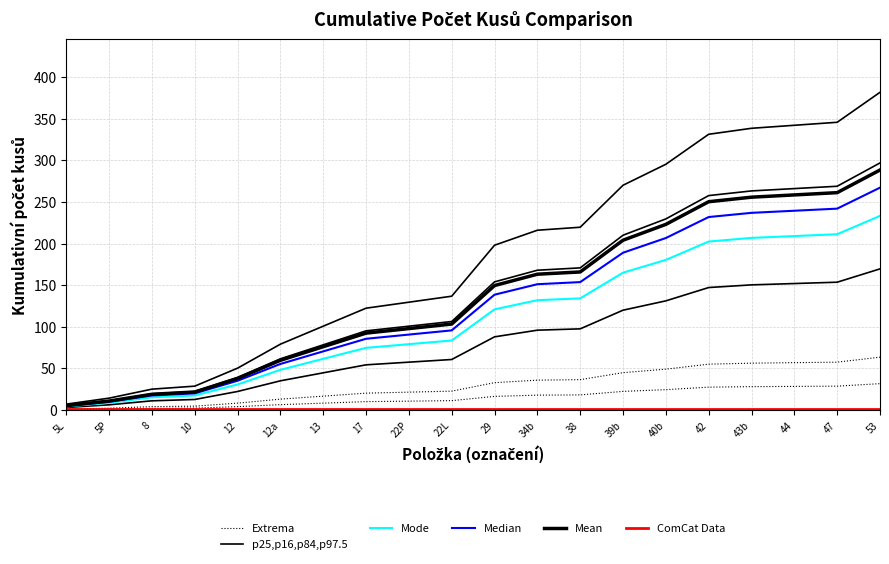

Which series has the largest total across all categories?

Mean